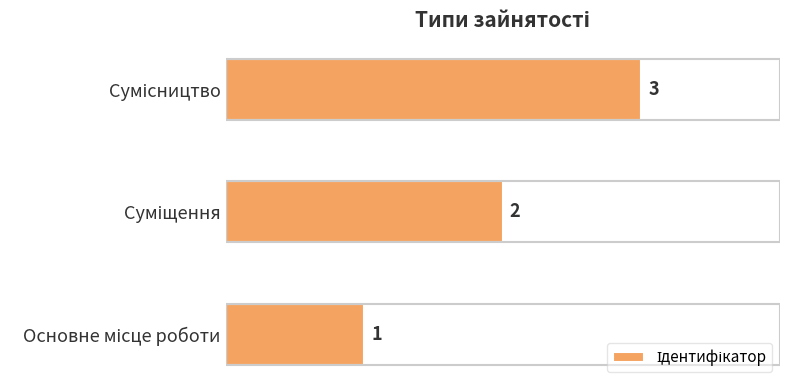

How many values are between 1 and 3?

3